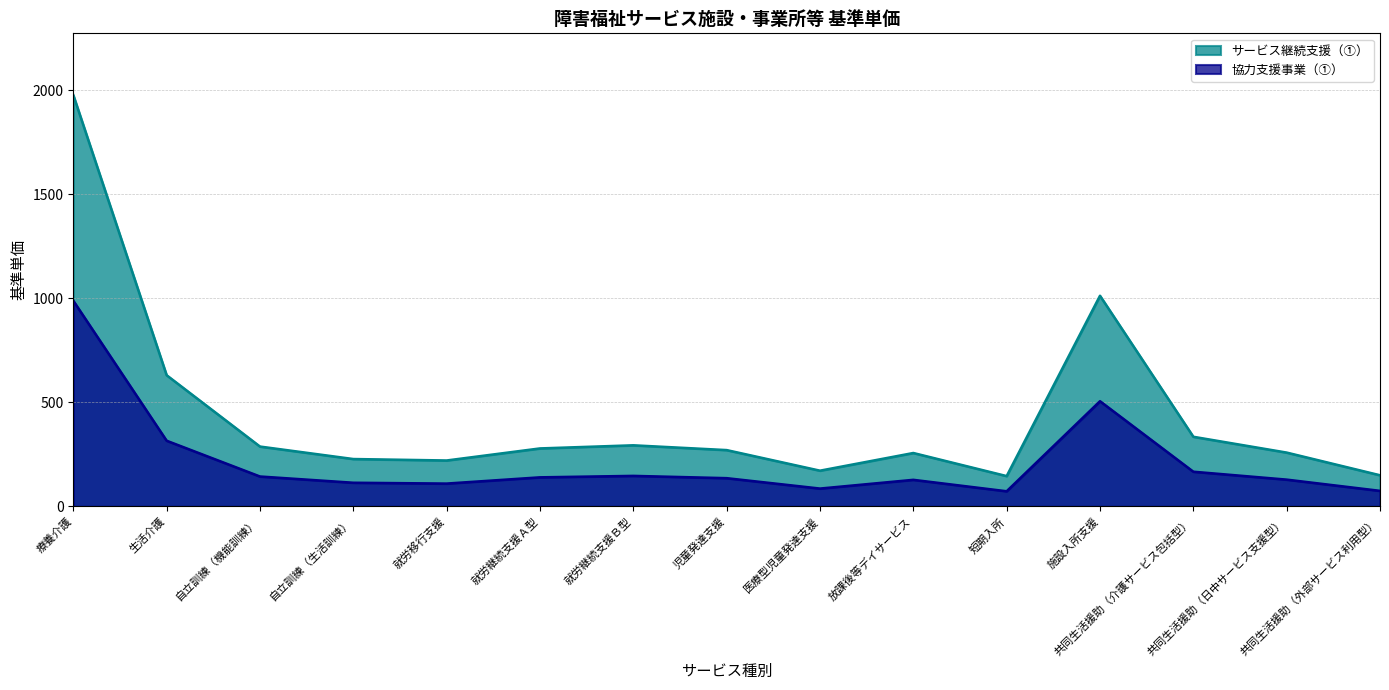

What position from the left is 生活介護?

2